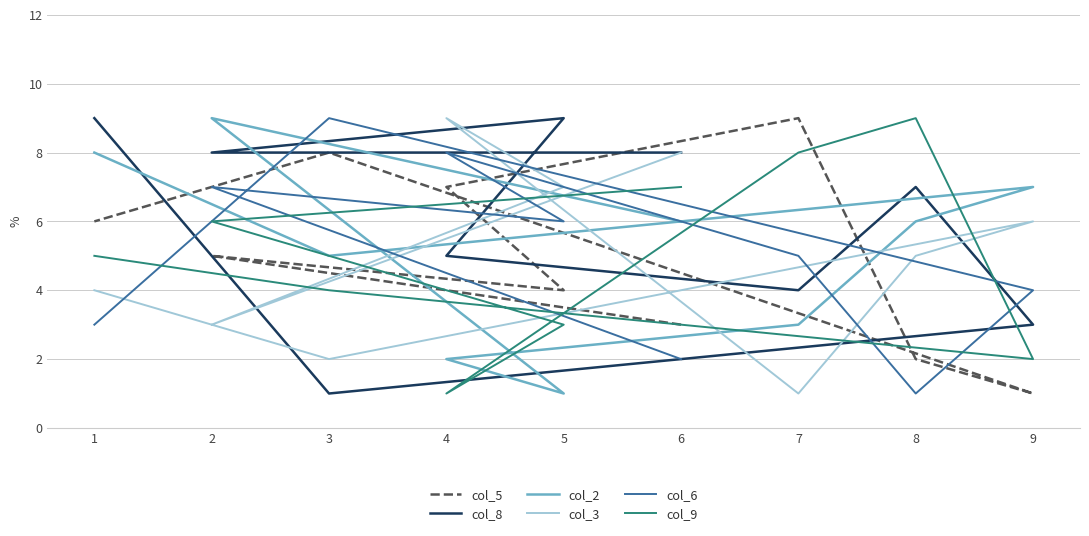

What are all the series names shown in the legend?

col_5, col_8, col_2, col_3, col_6, col_9